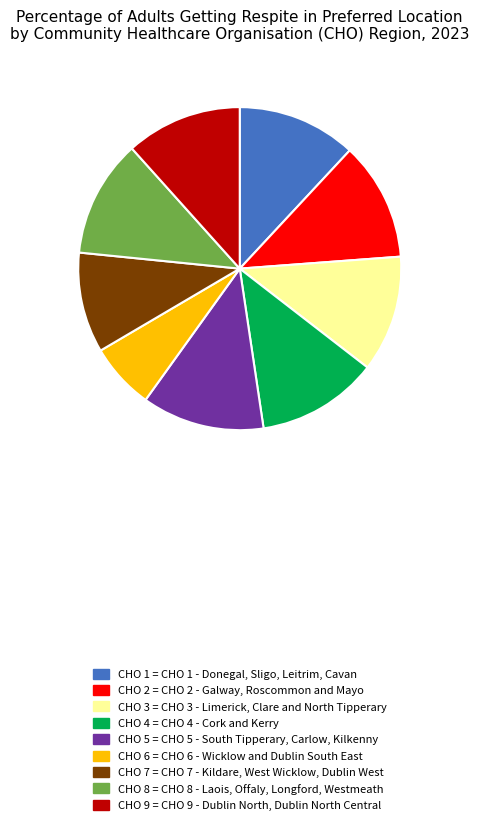

Does any single category account for the majority?

No